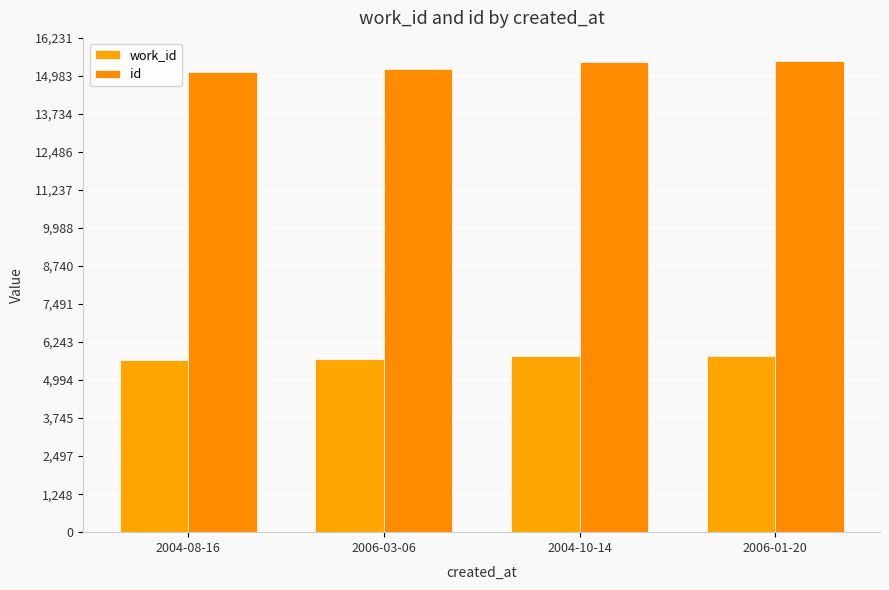

Reading left to right, what are all the values shown in this chart?

work_id: 2004-08-16=5664	2006-03-06=5696	2004-10-14=5783	2006-01-20=5796
id: 2004-08-16=15128	2006-03-06=15207	2004-10-14=15429	2006-01-20=15459